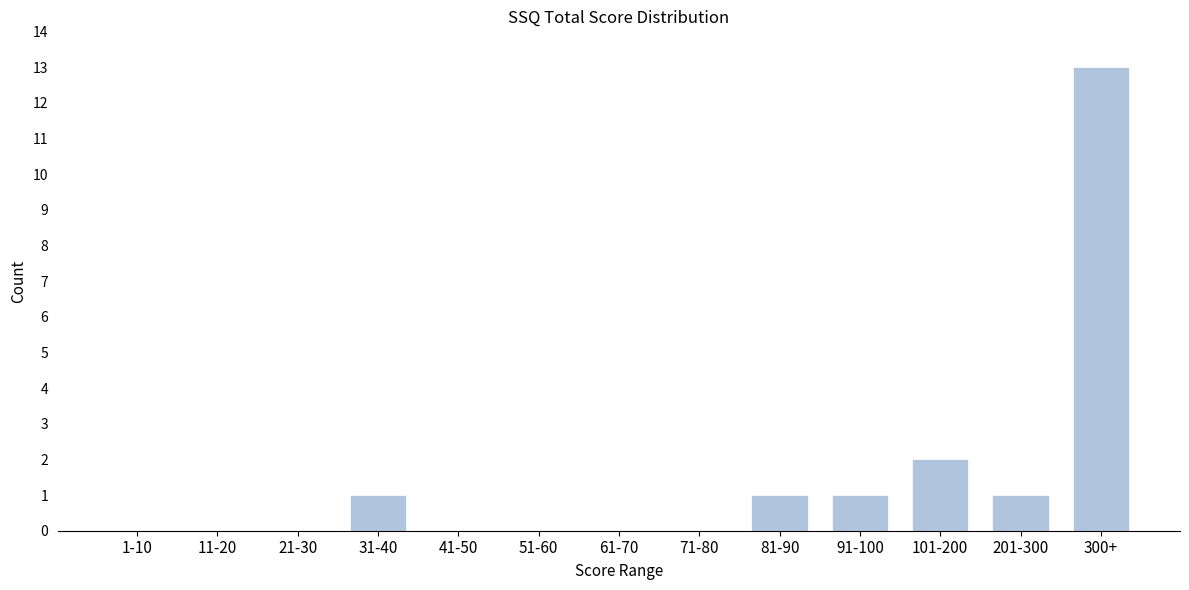

Reading left to right, list all the values displayed in this chart.

1-10=0	11-20=0	21-30=0	31-40=1	41-50=0	51-60=0	61-70=0	71-80=0	81-90=1	91-100=1	101-200=2	201-300=1	300+=13